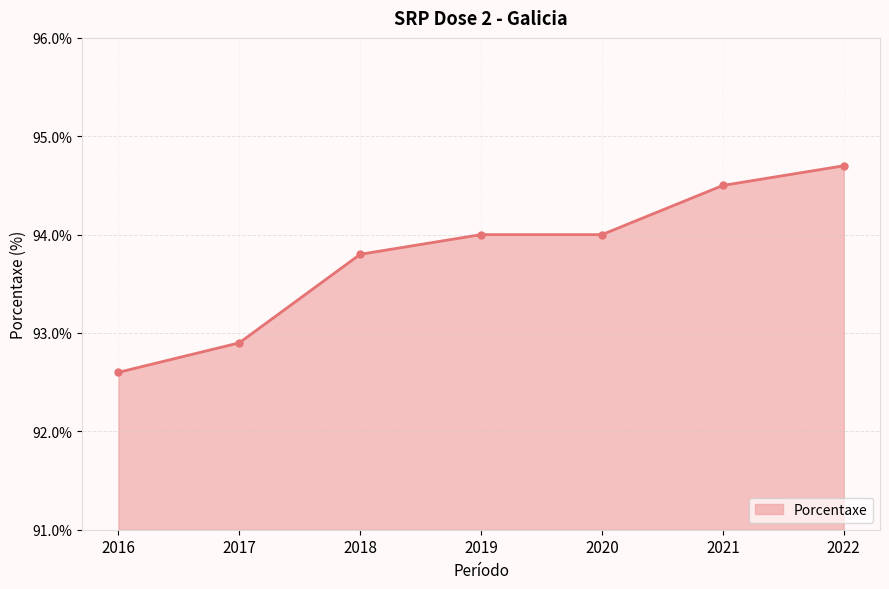

What is the minimum value shown in the chart?

92.6